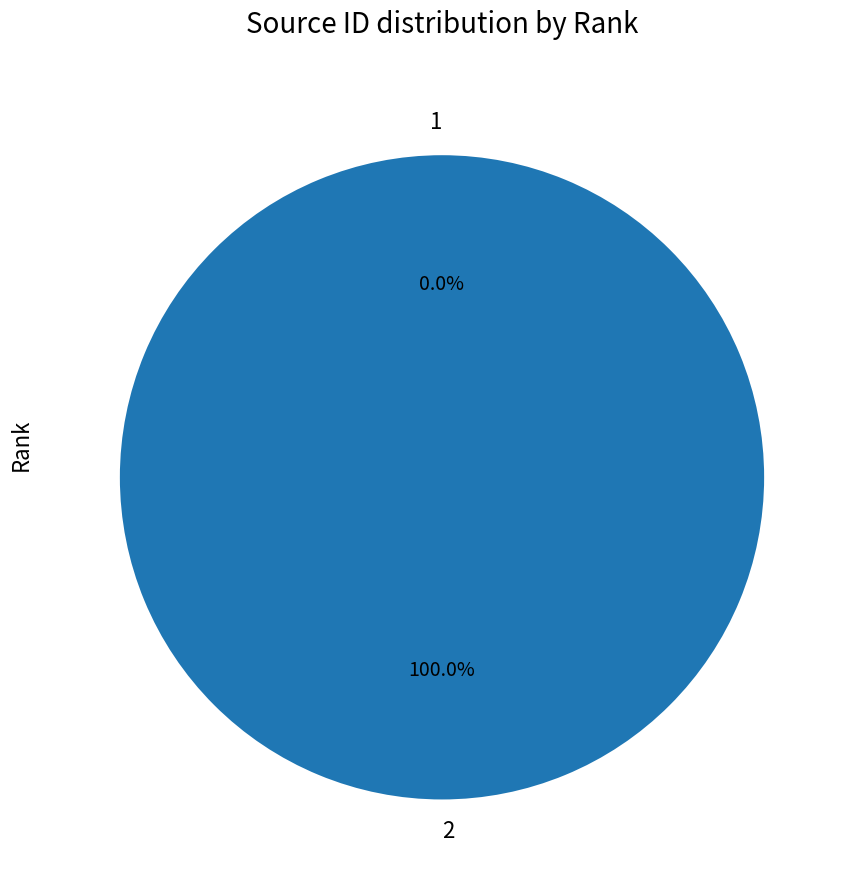

How many slices are in this pie chart?

2